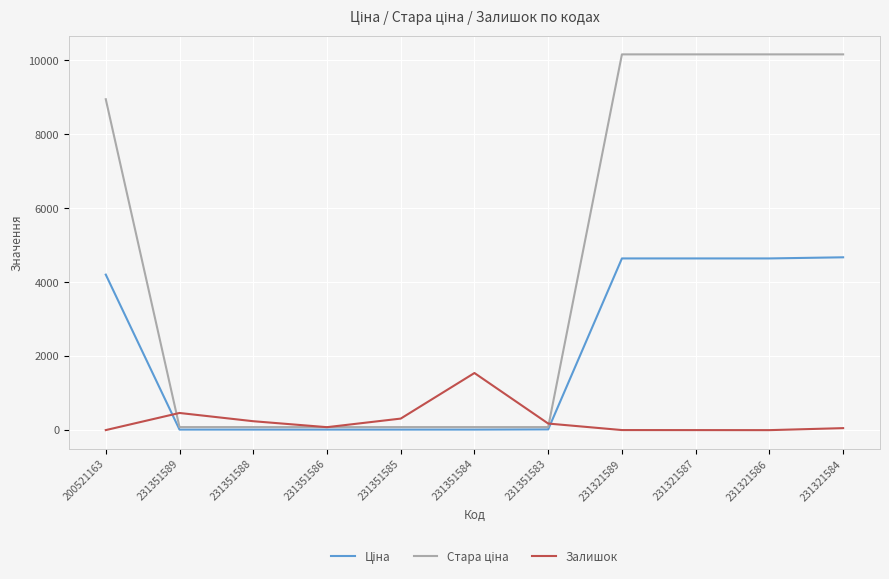

What is the difference between the highest and lowest values at 231351584?

1529.2